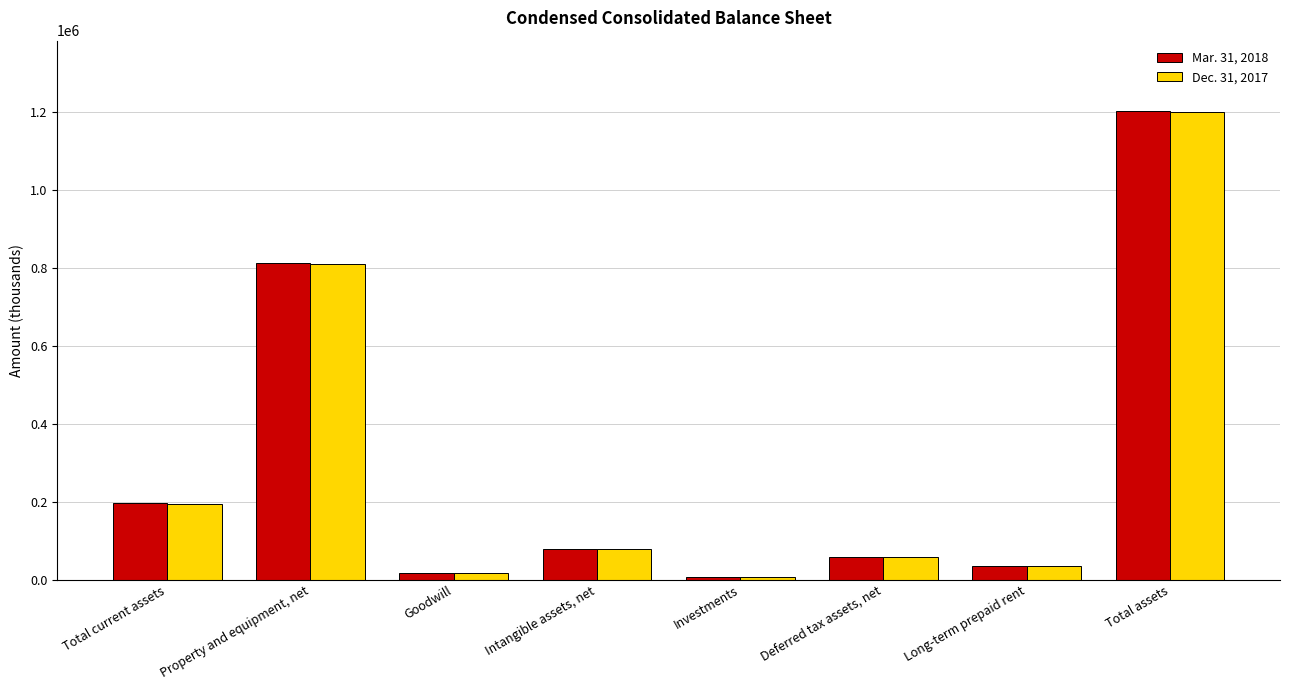

What position from the right is Goodwill?

6